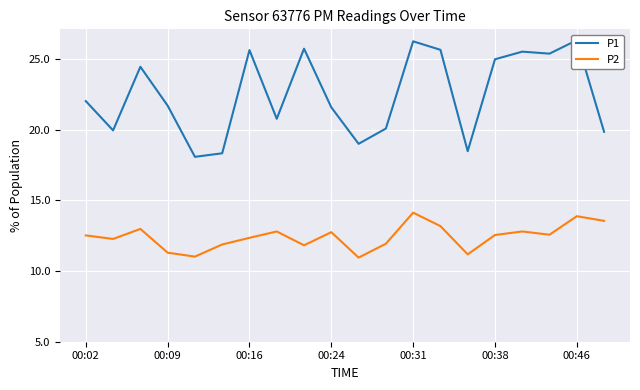

Which series has the widest spread of values?

P1